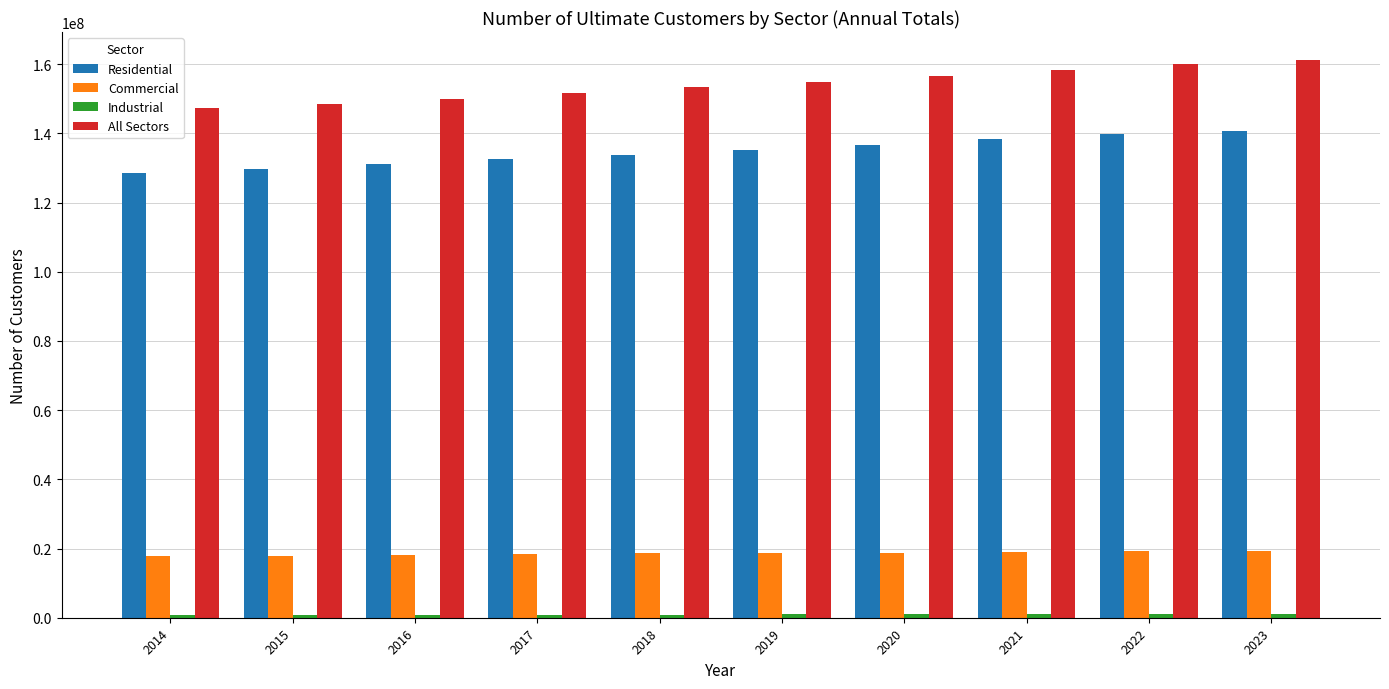

What is the value of the All Sectors bar at the 2nd from the left?

148633022